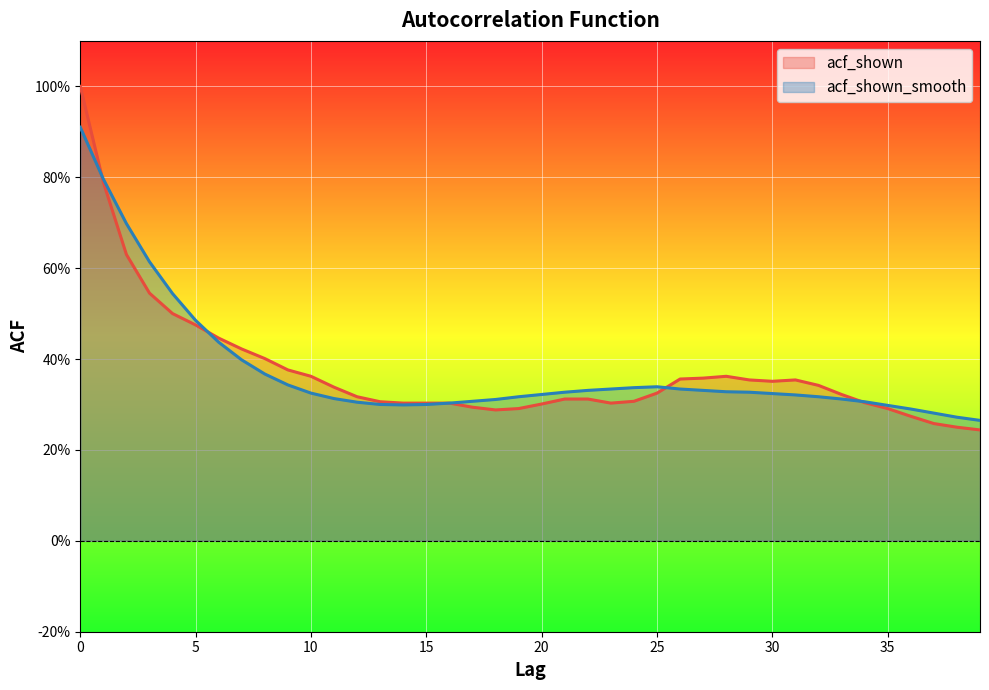

Where is acf_shown nearest to the value 0?

39